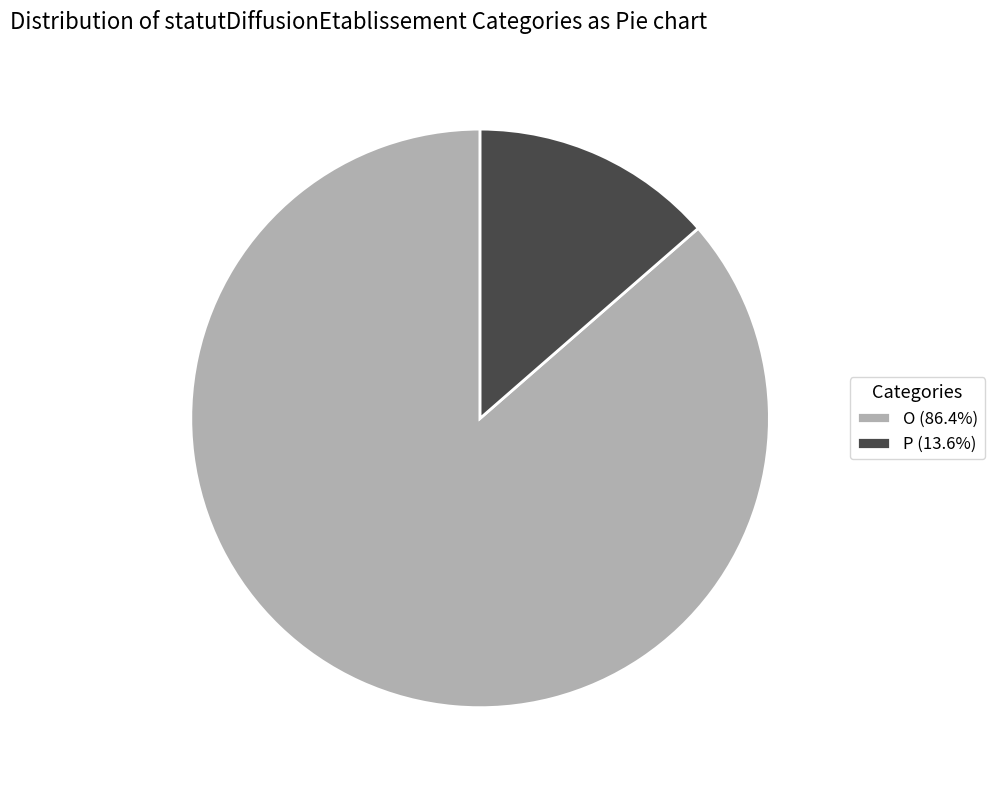

Does P account for over 50% of the chart?

No